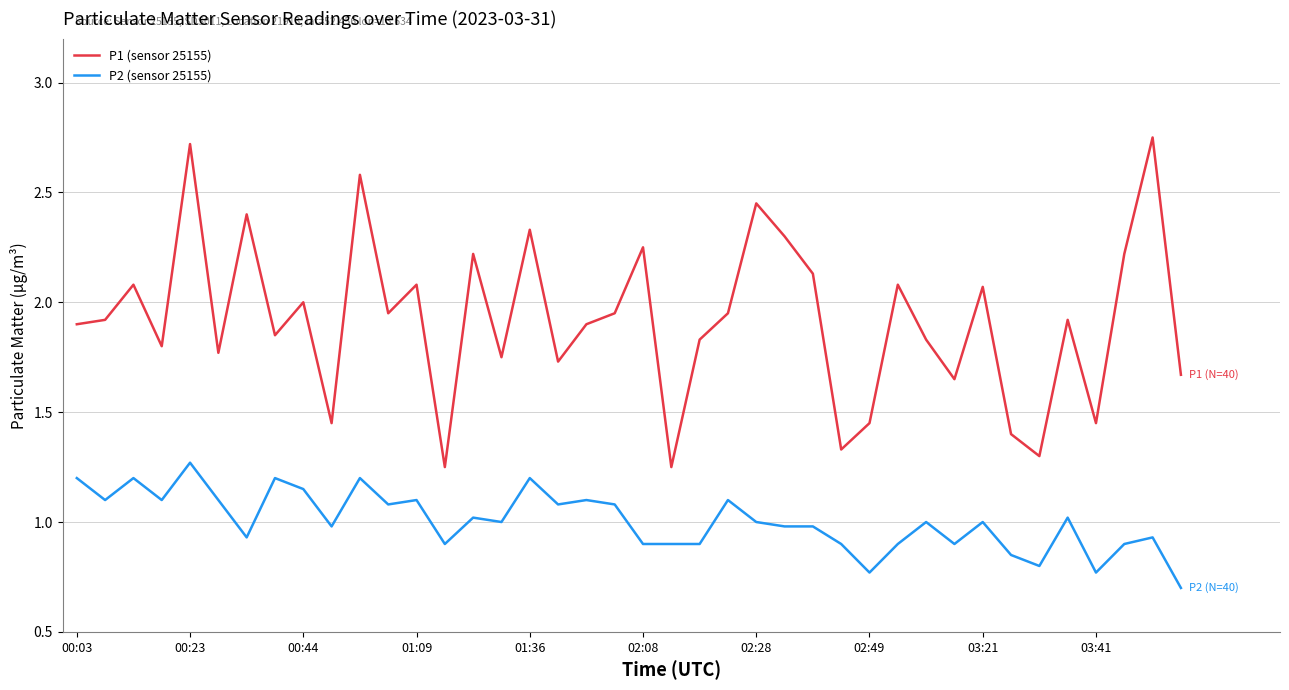

List the series in order of their peak value, lowest first.

P2 (sensor 25155), P1 (sensor 25155)